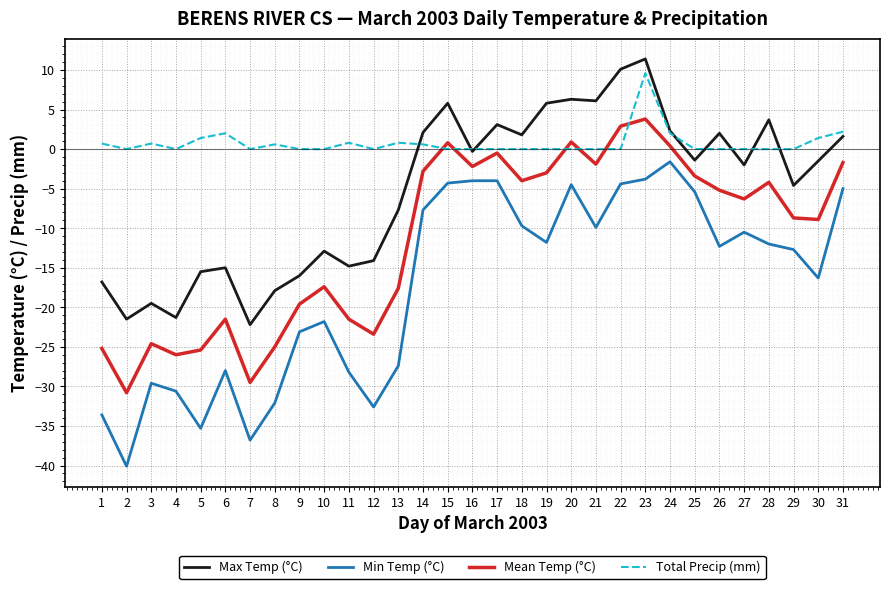

How many lines are shown in the chart?

4